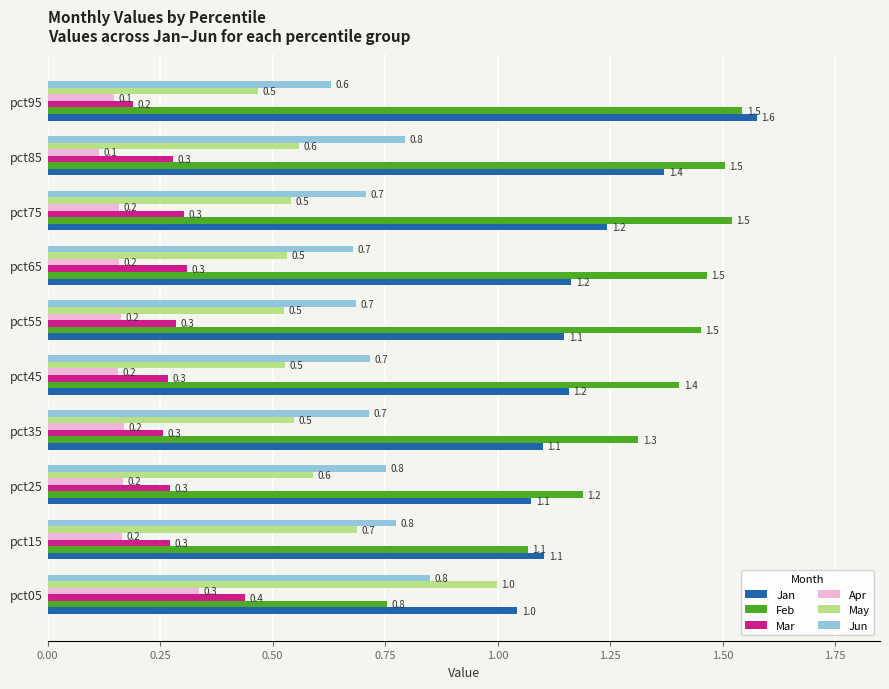

How many Mar values are between 0 and 1?

10